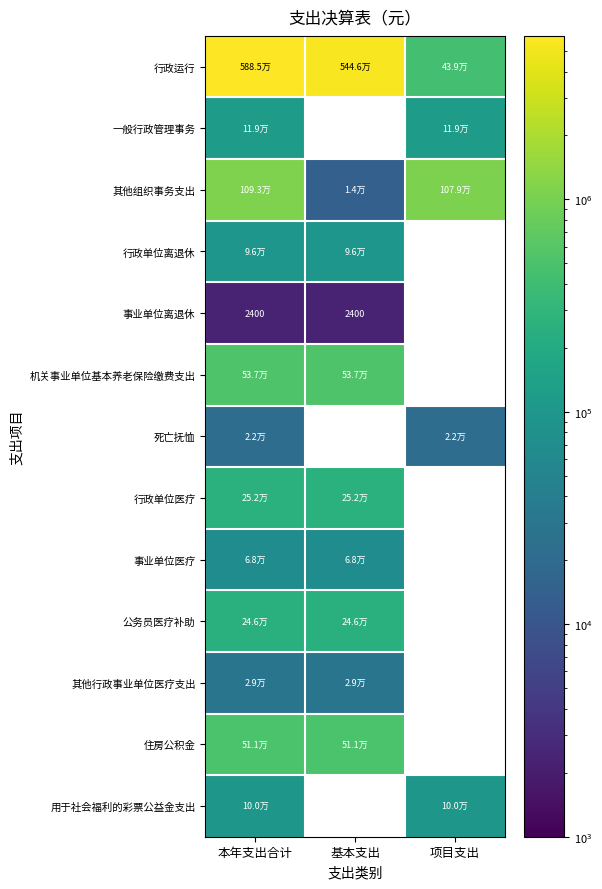

What is the difference between the 其他组织事务支出 values at 项目支出 and 基本支出?

1064785.9